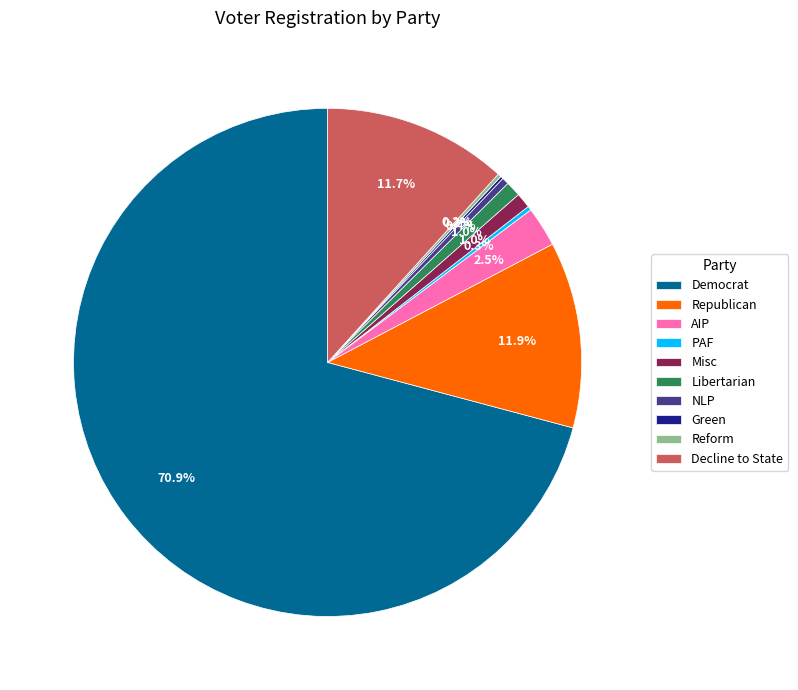

Which category has the biggest portion of the pie?

Democrat